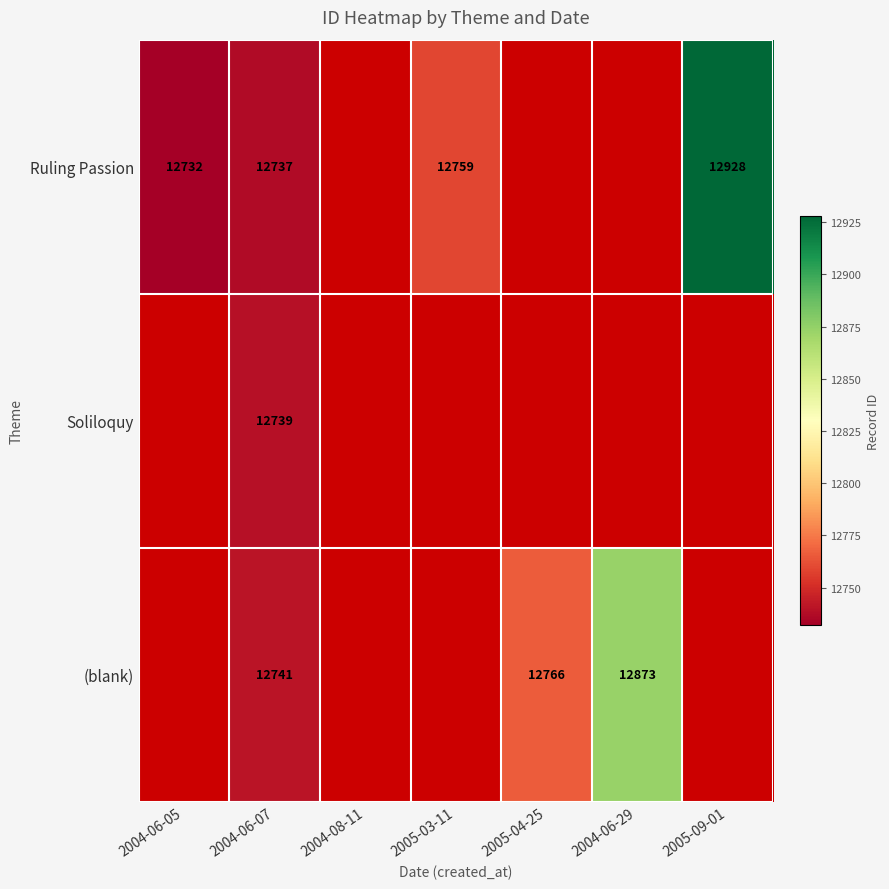

At which category is the sum across all series the highest?

2004-06-07